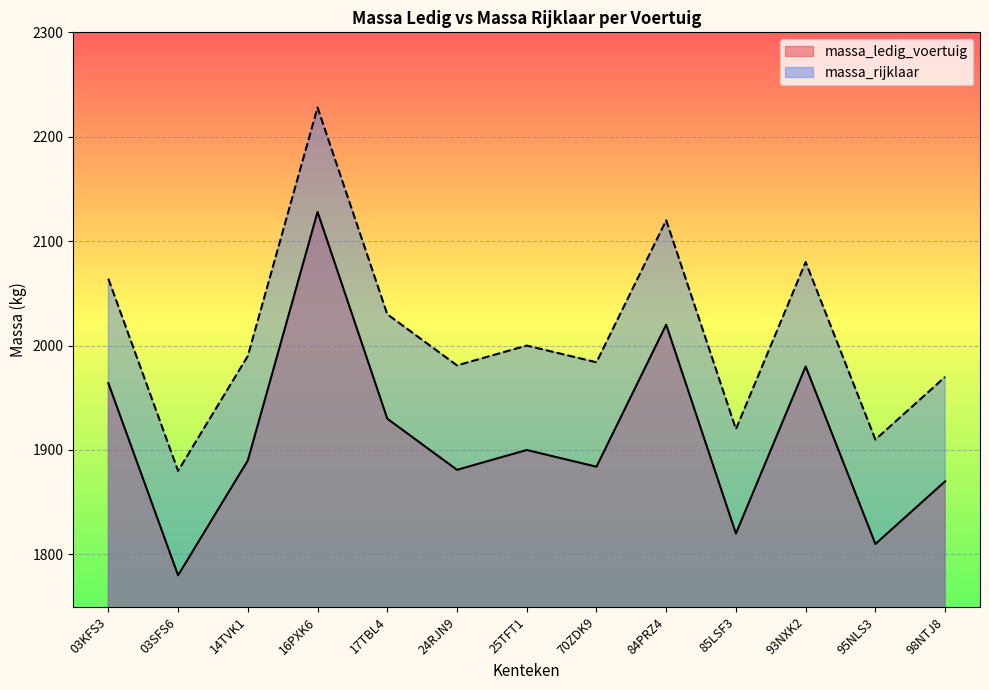

What is the difference between the massa_rijklaar values at 14TVK1 and 70ZDK9?

6